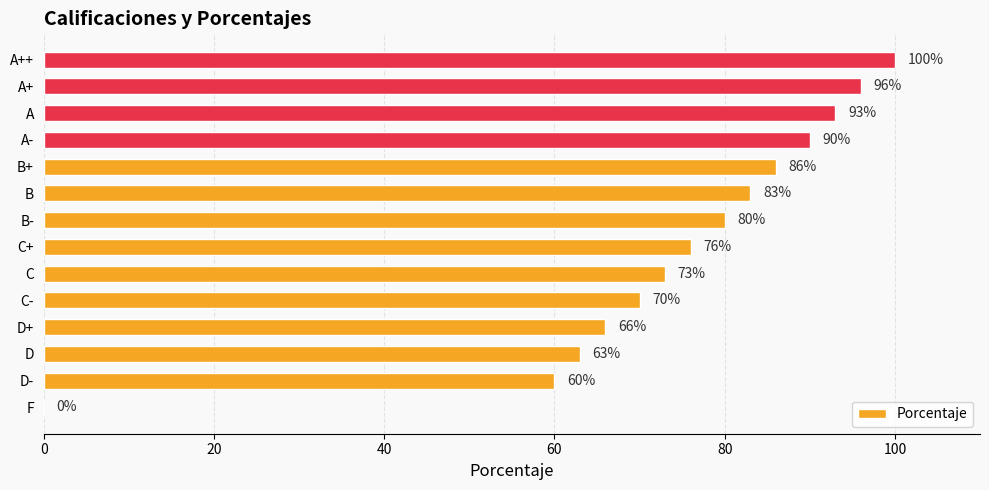

Reading bottom to top, what are all the values shown in this chart?

F=0	D-=60	D=63	D+=66	C-=70	C=73	C+=76	B-=80	B=83	B+=86	A-=90	A=93	A+=96	A++=100